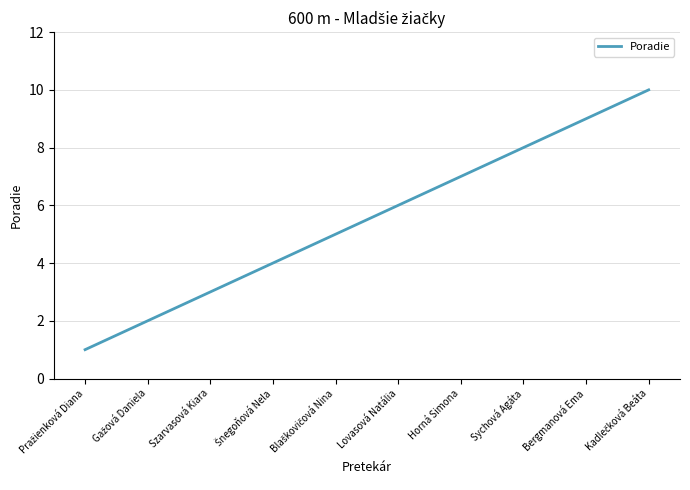

What is the greatest value displayed?

10